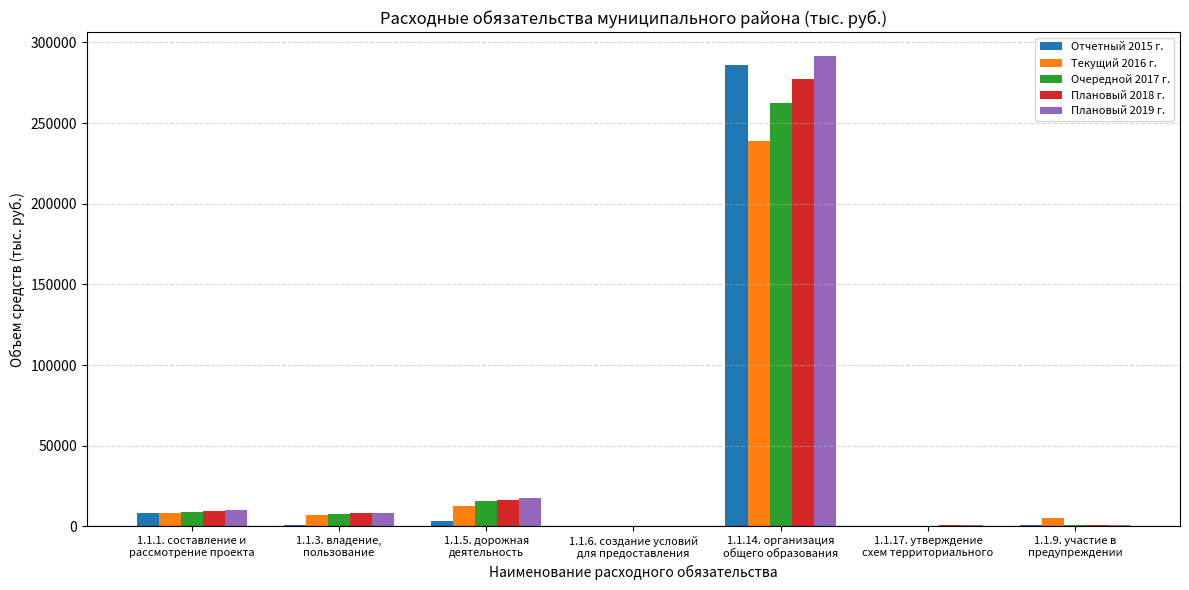

What is the sum of all Очередной 2017 г. values?

295979.3